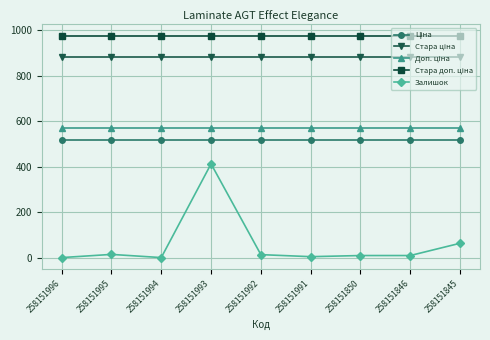

At which category is the sum across all series the highest?

258151993